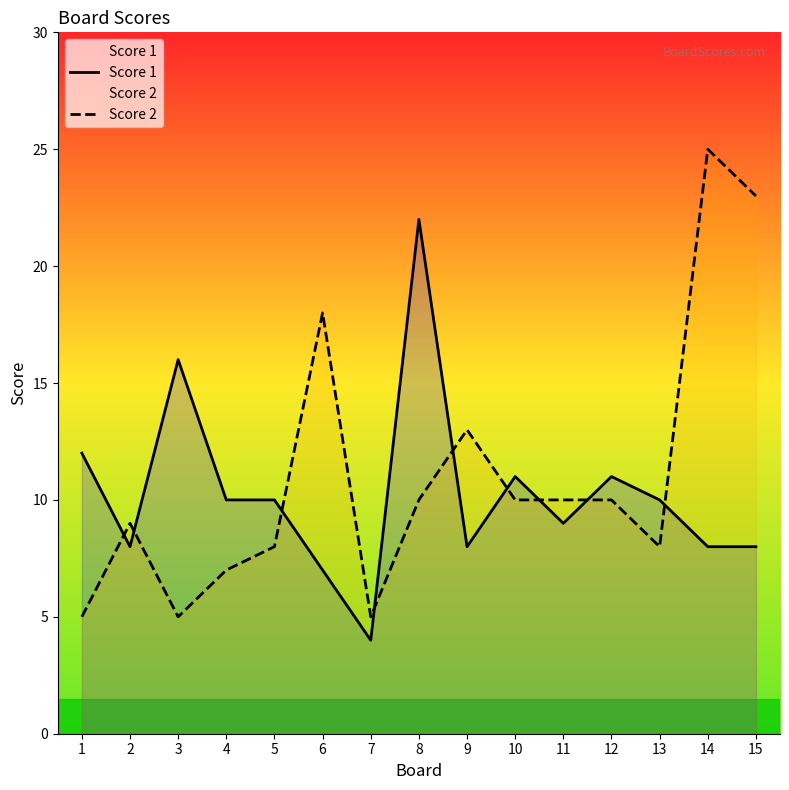

What is the smallest value displayed?

4